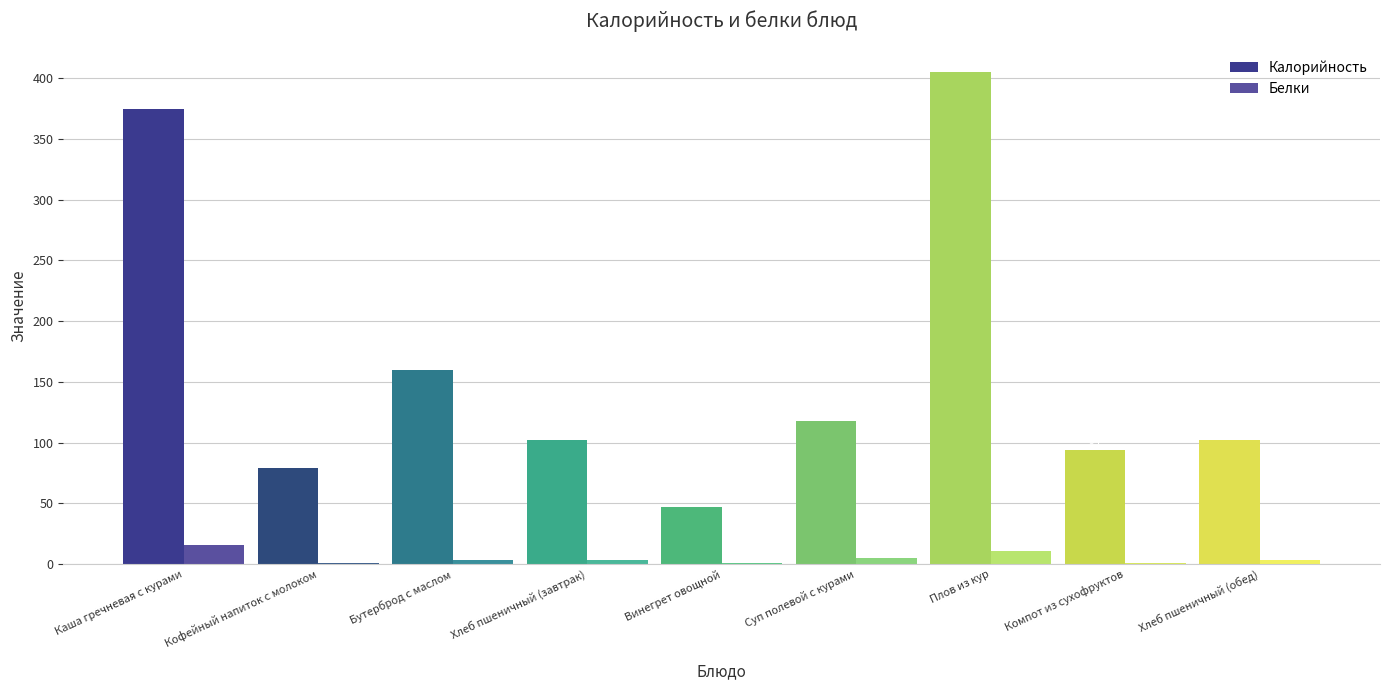

What is the spread (max minus min) of values at Бутерброд с маслом?

157